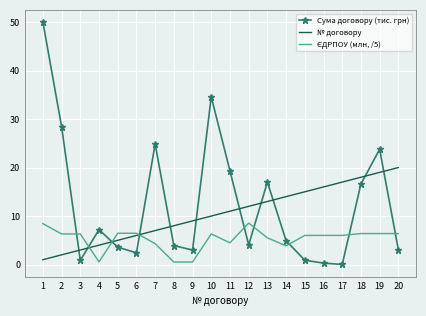

Between which two adjacent categories do № договору and Сума договору (тис. грн) first intersect?

2 and 3